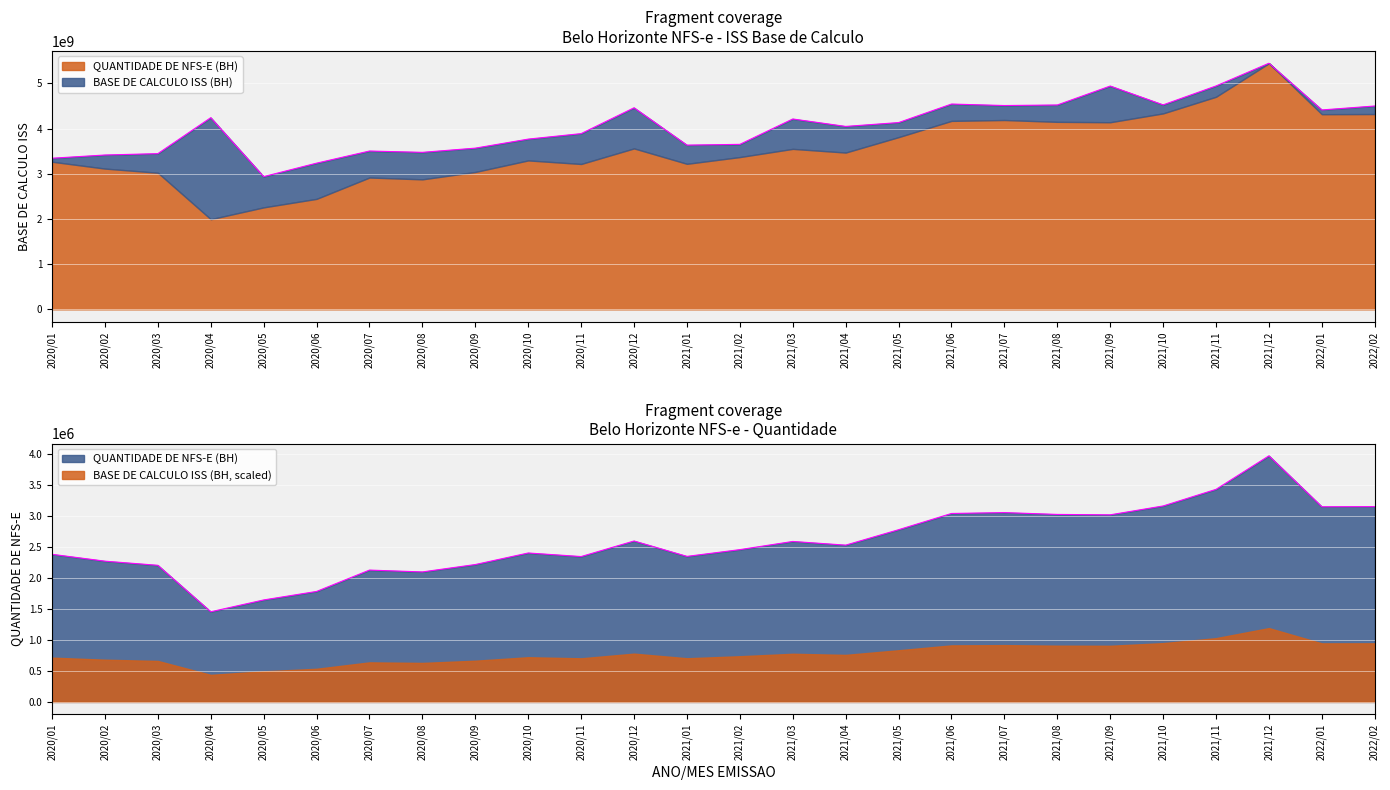

Reading right to left, transcribe all the data shown in this chart.

BASE DE CALCULO ISS (BH): 2022/02=4499720690	2022/01=4412575460	2021/12=5446105532	2021/11=4943049785	2021/10=4524655247	2021/09=4941392258	2021/08=4522317062	2021/07=4510139716	2021/06=4543028899	2021/05=4132963382	2021/04=4047761240	2021/03=4212465168	2021/02=3650960612	2021/01=3634237711	2020/12=4460293486	2020/11=3888325606	2020/10=3767190850	2020/09=3567301204	2020/08=3474254132	2020/07=3503337423	2020/06=3234918806	2020/05=2937025139	2020/04=4241112820	2020/03=3445381476	2020/02=3415259584	2020/01=3343881964
QUANTIDADE DE NFS-E (BH): 2022/02=3146098	2022/01=3144050	2021/12=3964643	2021/11=3424457	2021/10=3156821	2021/09=3014178	2021/08=3020594	2021/07=3050121	2021/06=3035906	2021/05=2774280	2021/04=2525737	2021/03=2585181	2021/02=2453271	2021/01=2344510	2020/12=2592634	2020/11=2341899	2020/10=2399279	2020/09=2213254	2020/08=2094240	2020/07=2123834	2020/06=1779781	2020/05=1642775	2020/04=1452318	2020/03=2200779	2020/02=2267573	2020/01=2378052